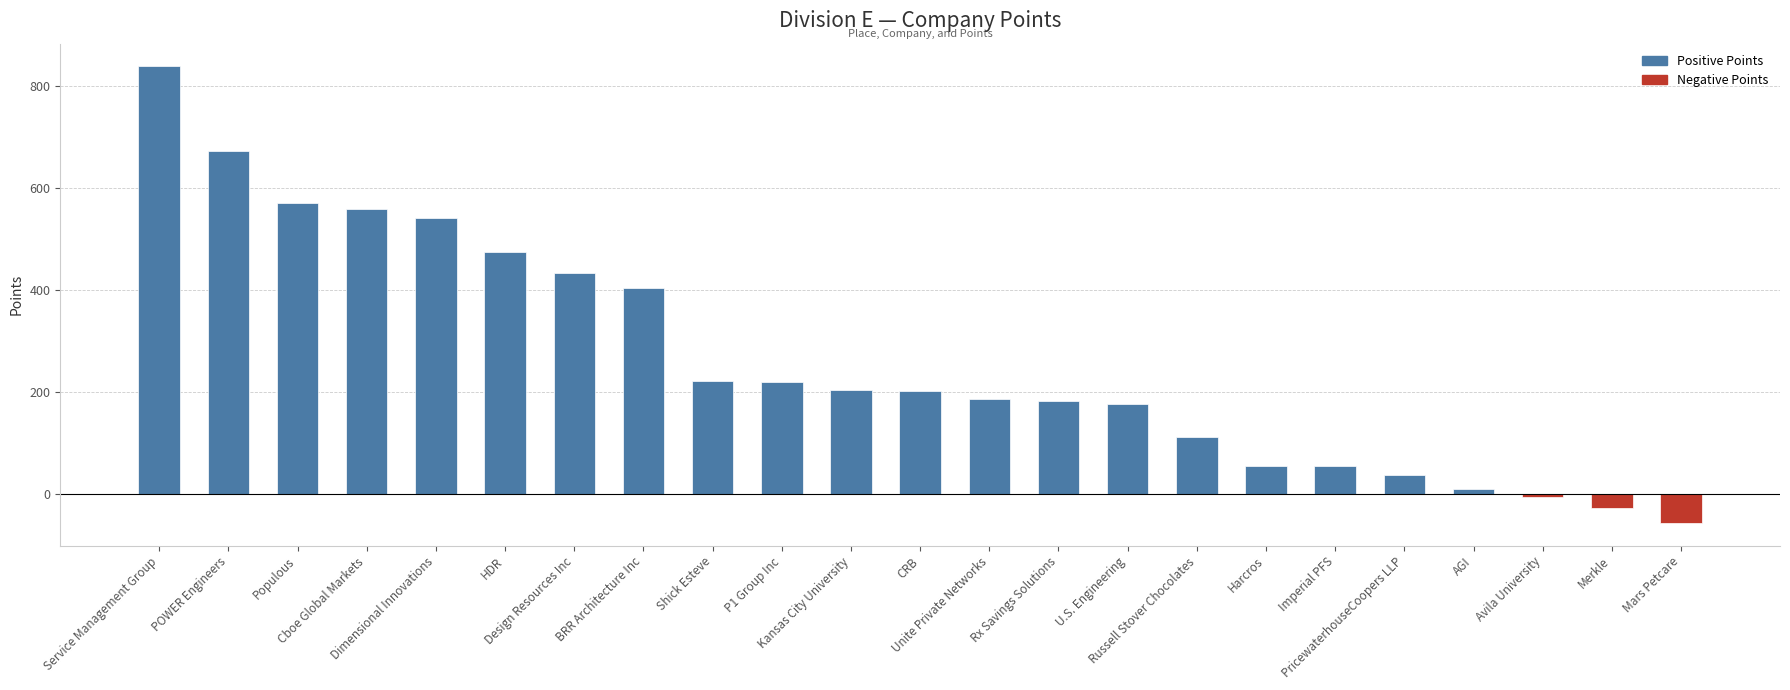

How many bars are there in total?

23